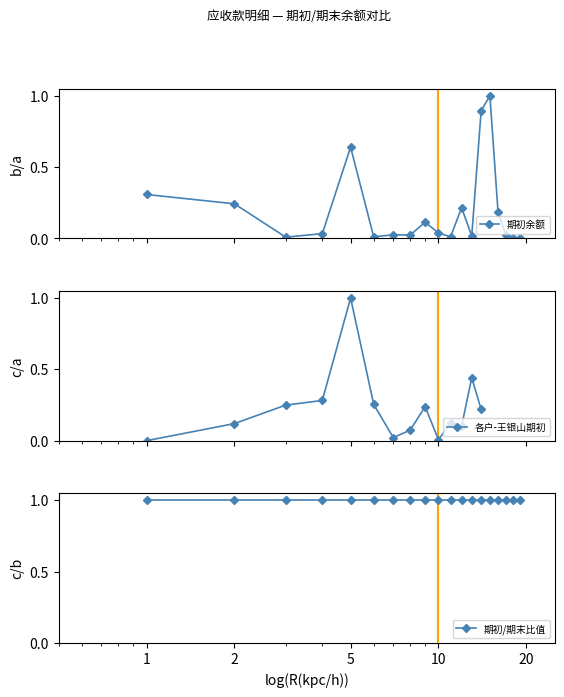

True or false: 期初余额 has more than 2 interior local peaks.

True